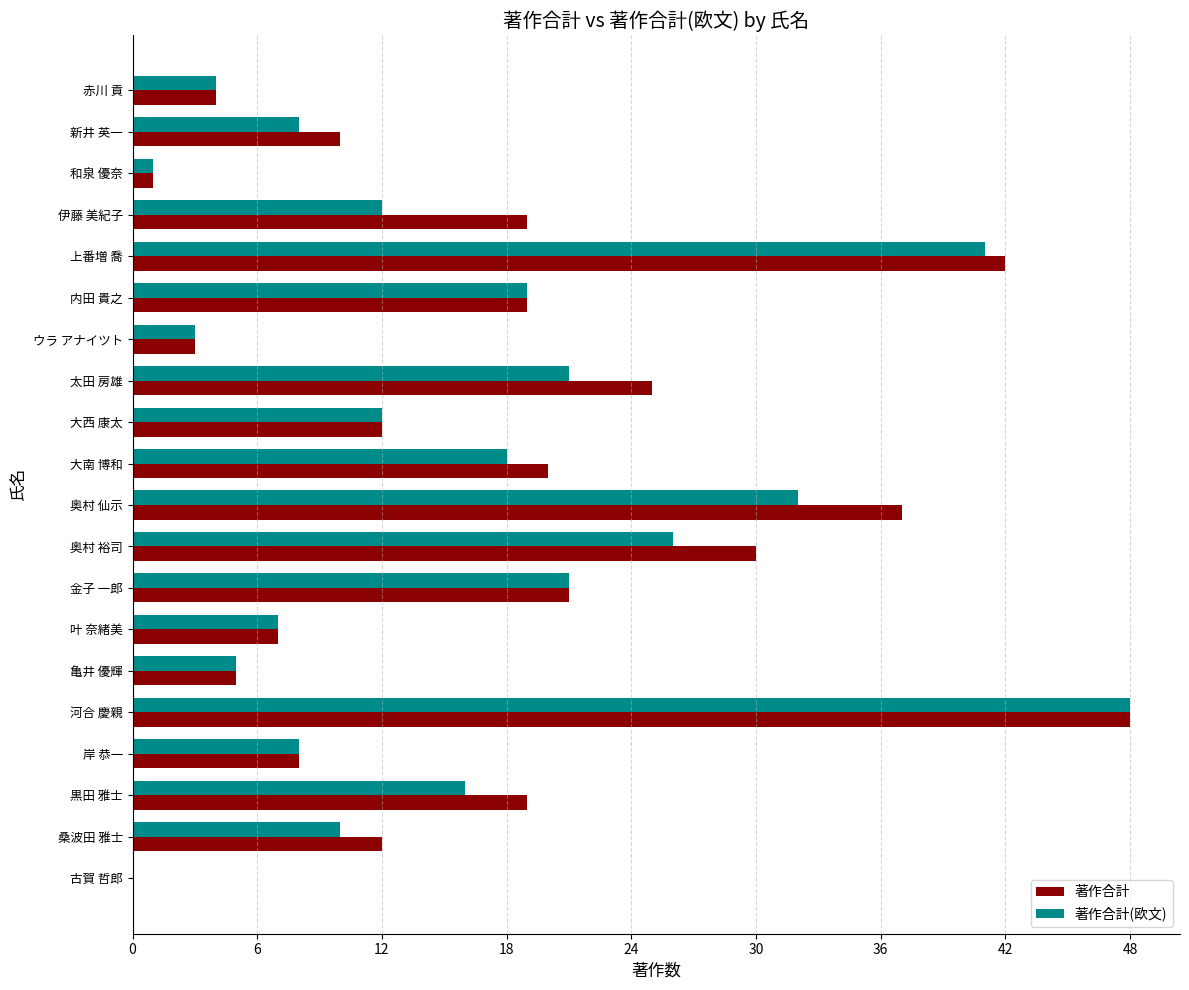

What is the total value across all series at 黒田 雅士?

35